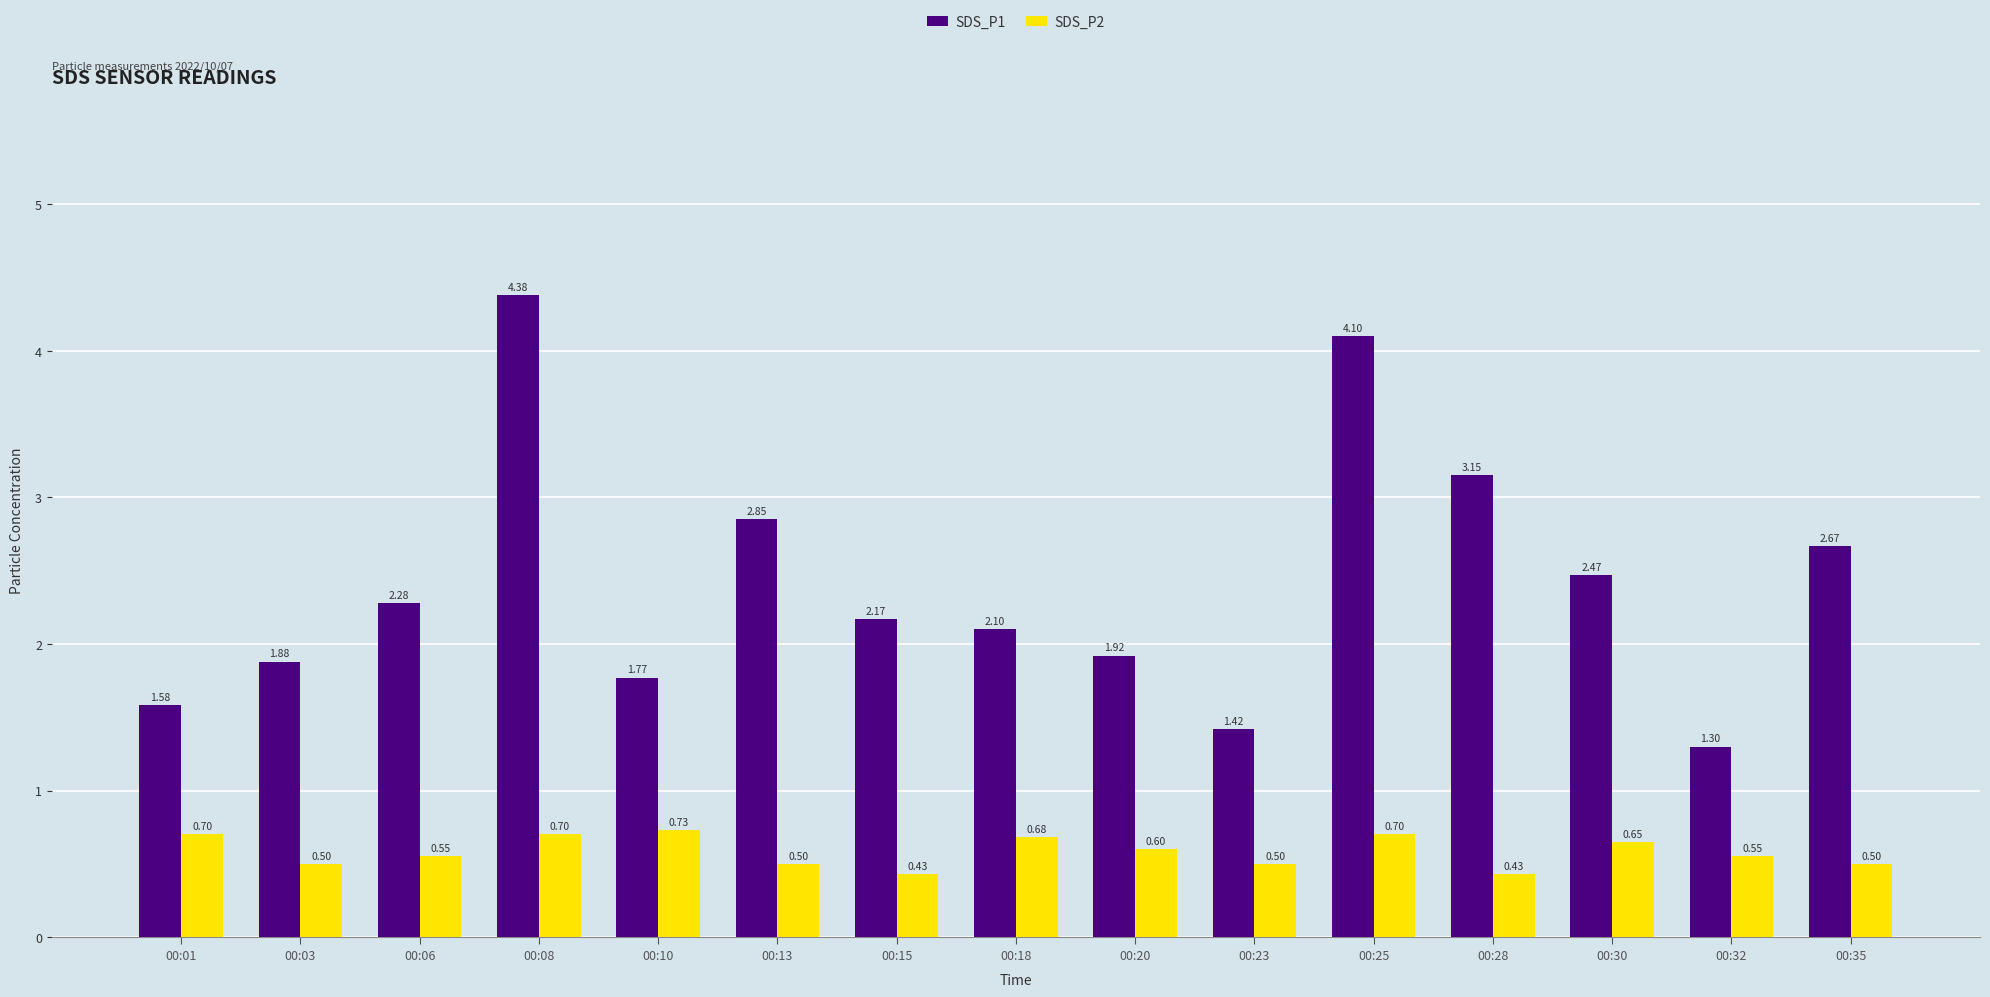

Rank the series at 00:13 from lowest to highest value.

SDS_P2, SDS_P1